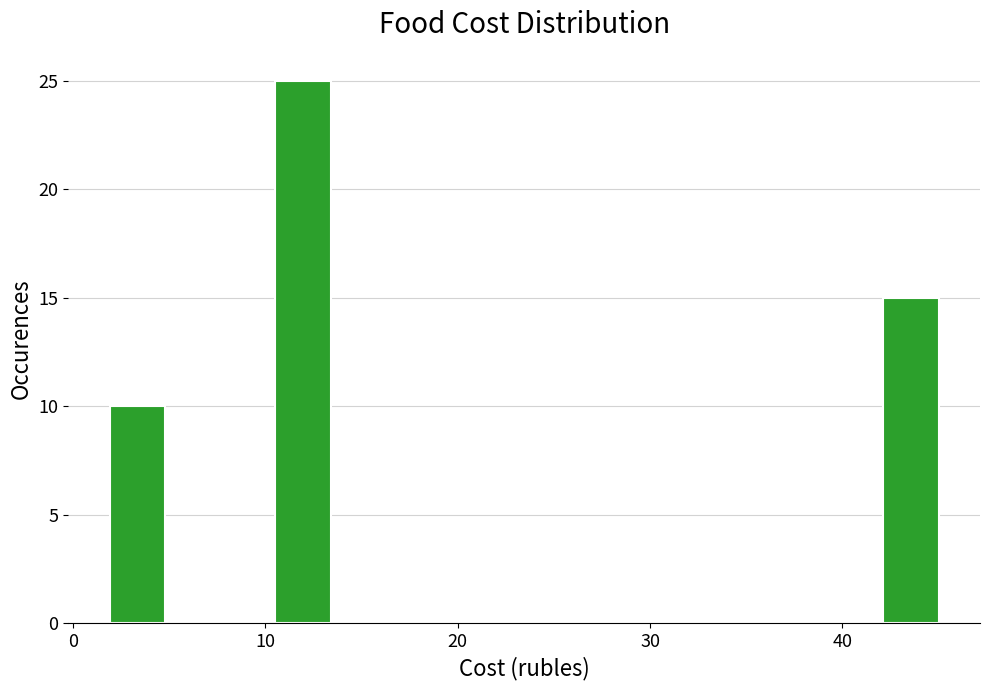

Around what value on the x-axis is the tallest bar? Give the approximate position of its centre, as read against the axis.

12